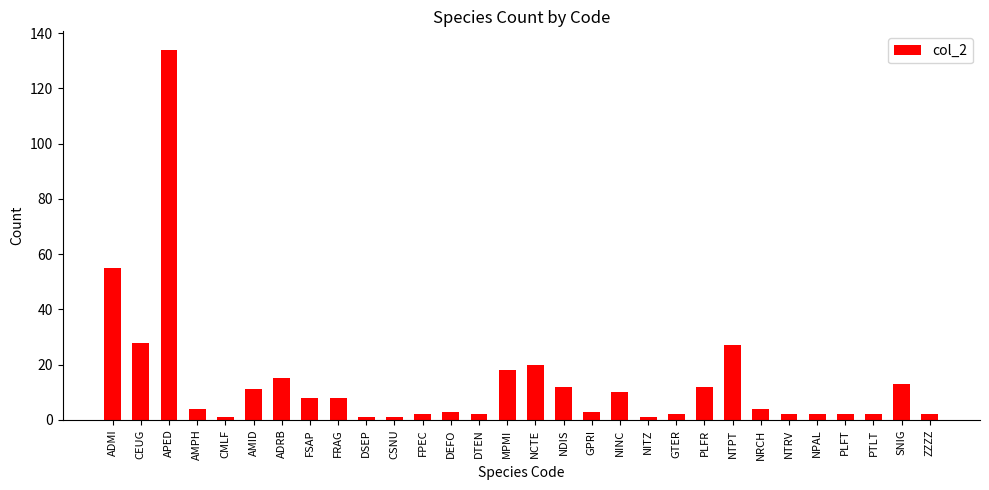

What is the greatest value displayed?

134